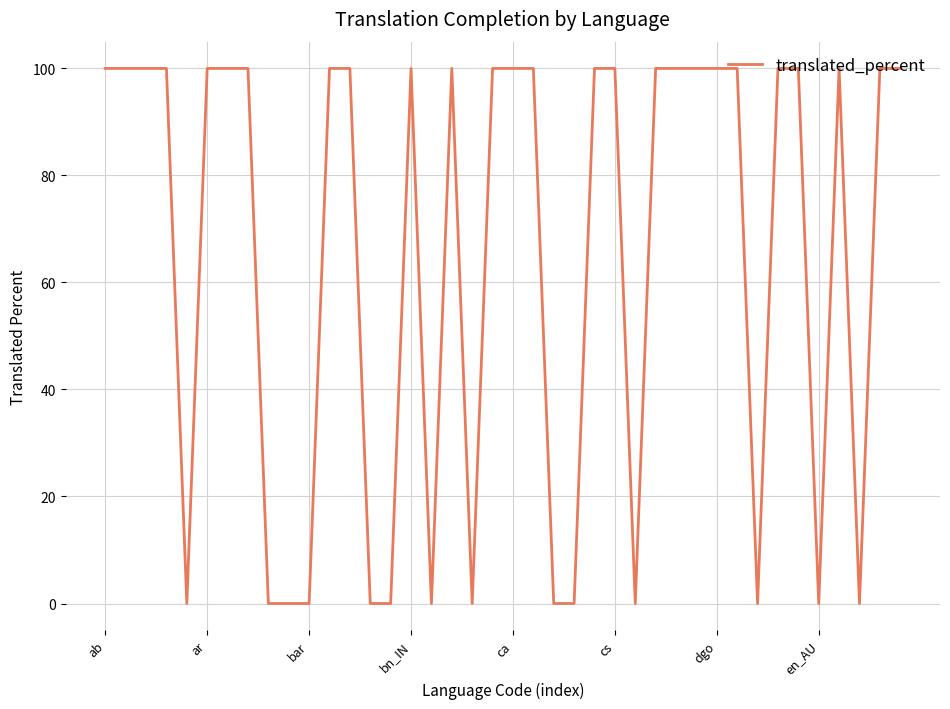

Does the chart have visible grid lines?

Yes